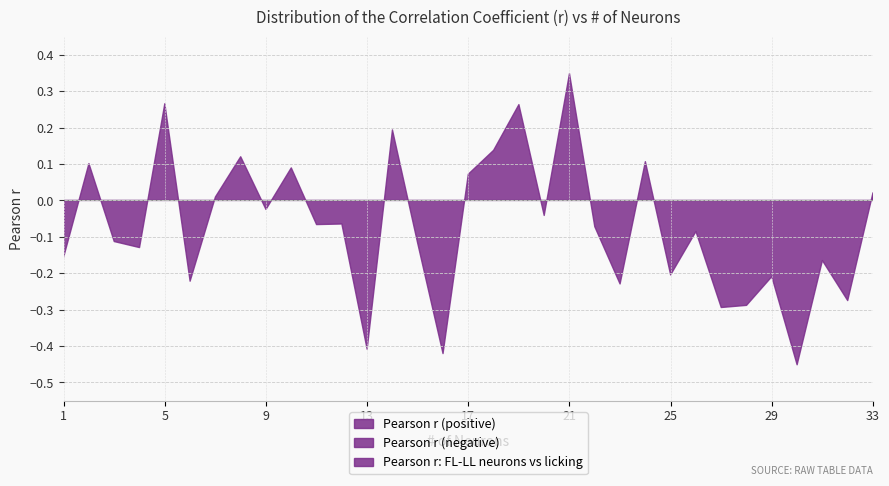

Where does the data first go above 0?

2